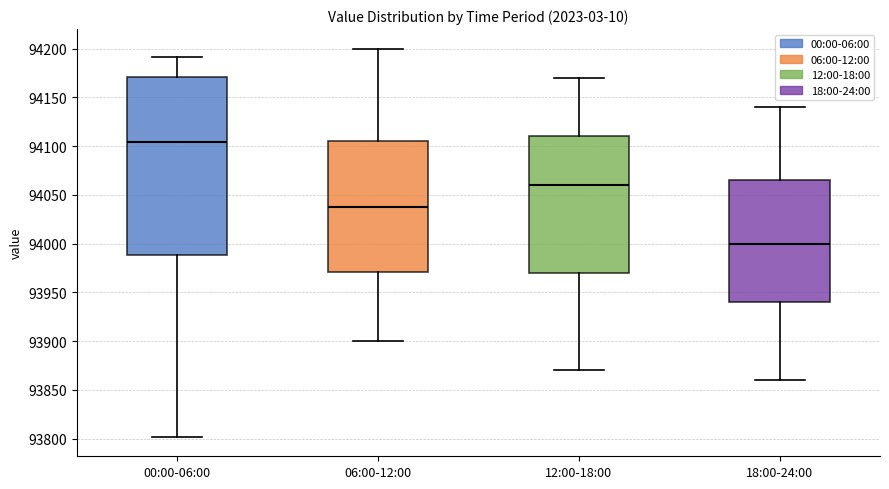

Which box has the lowest median line?

18:00-24:00